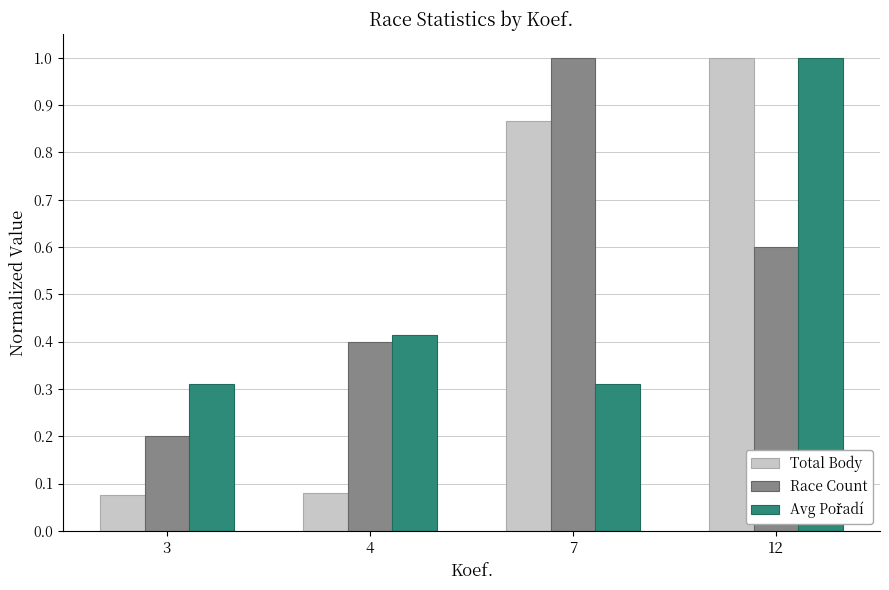

Is it true that Race Count equals 0.2 at 12?

False